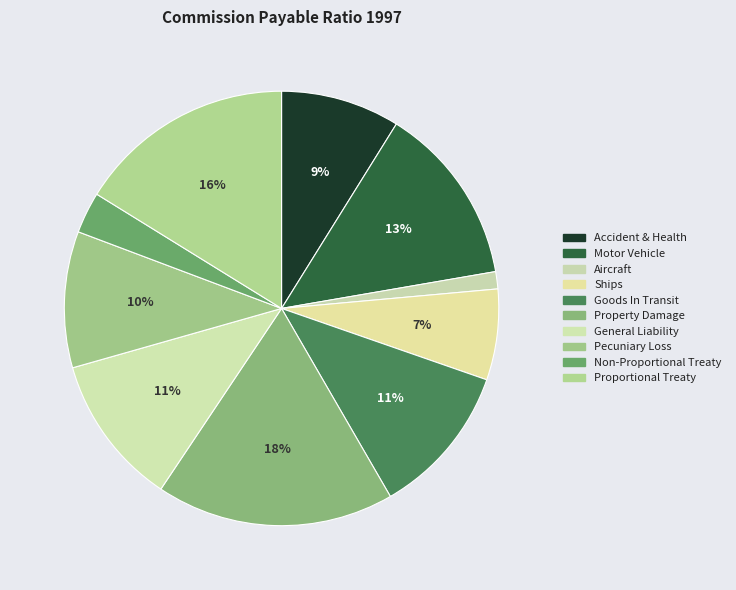

Count the number of slices in the pie.

10